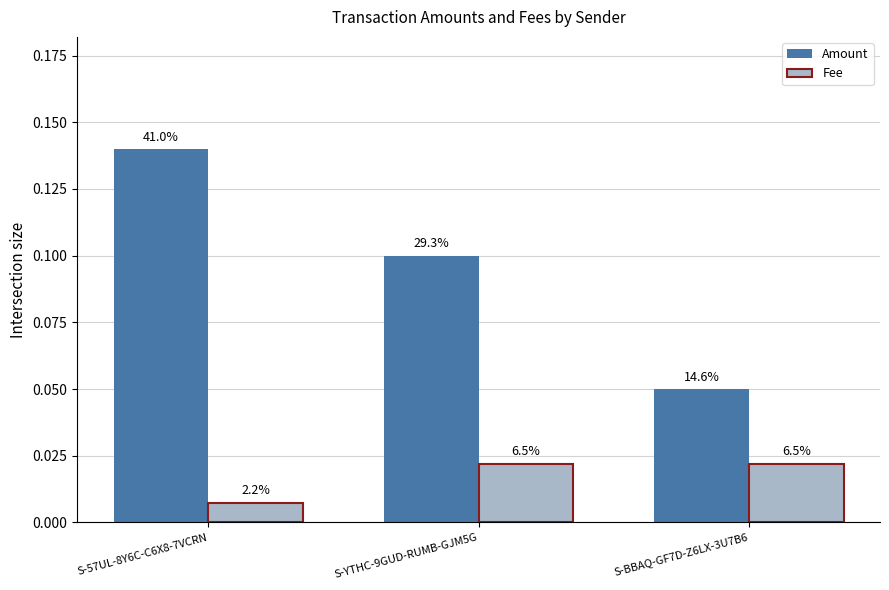

What are all the series names shown in the legend?

Amount, Fee